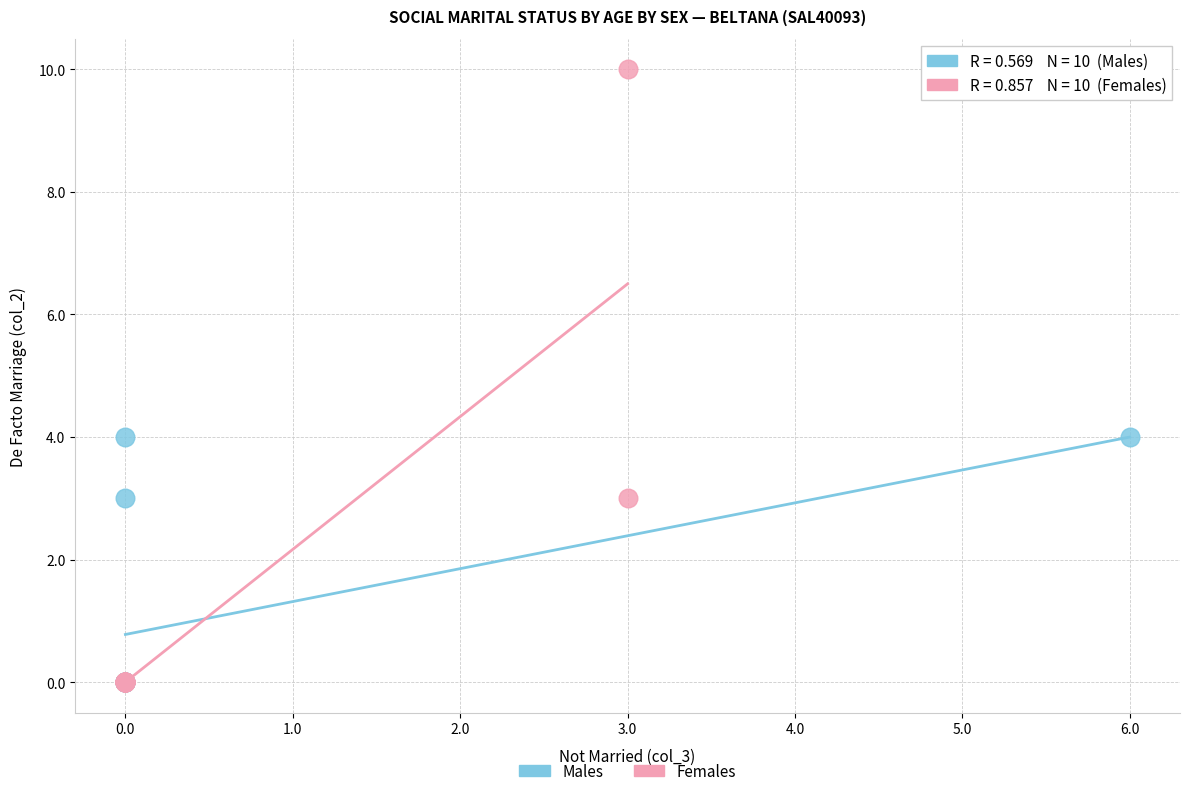

Which series reaches the maximum Y coordinate?

Females